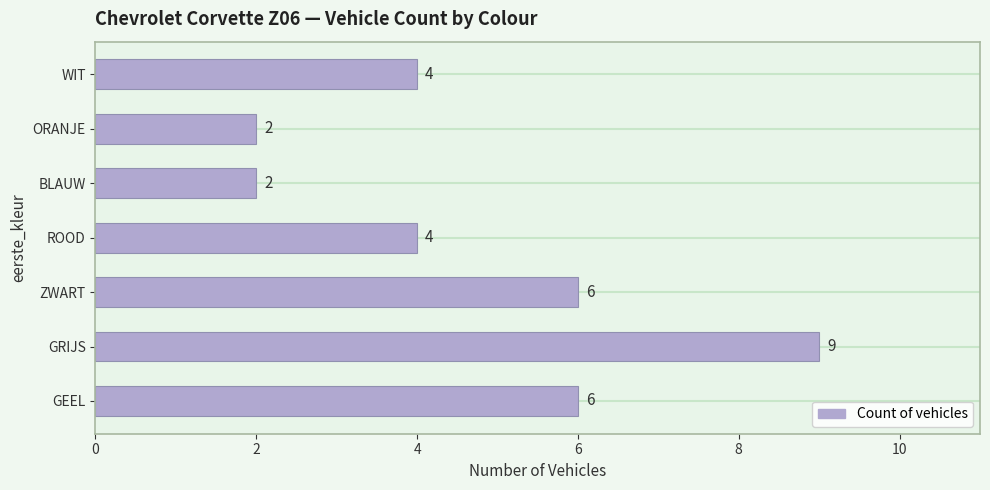

How many values are between 2 and 6?

6